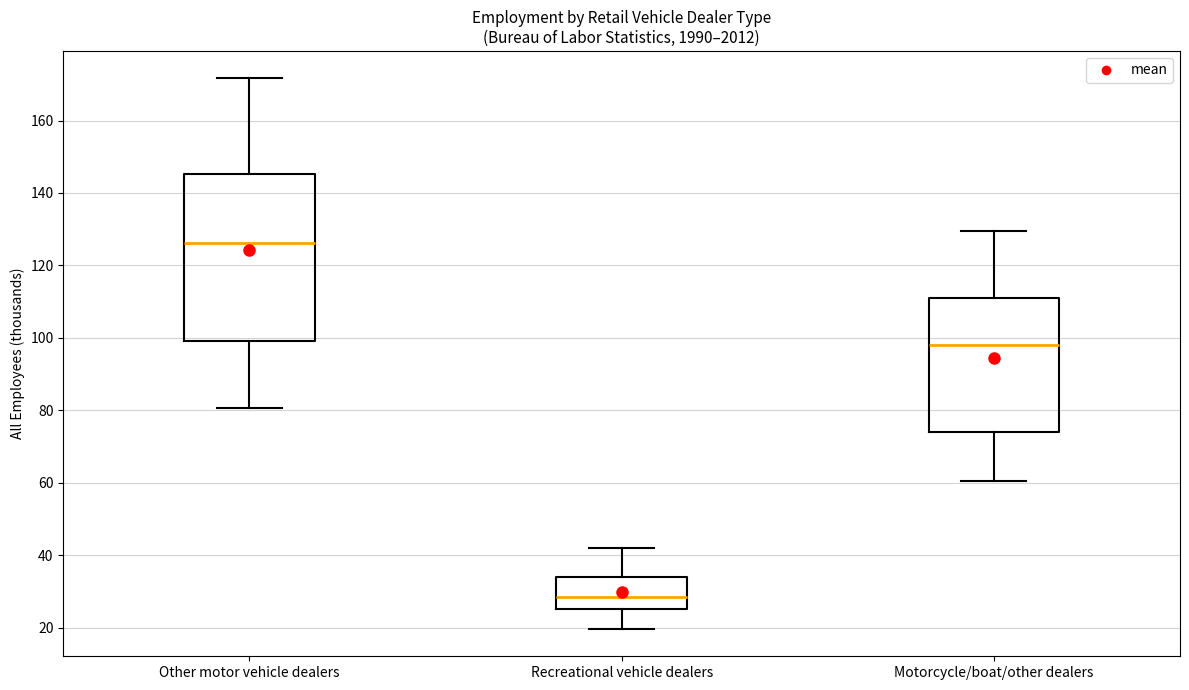

Reading left to right, transcribe this box plot: for each box, give where its median line is, the range the box spans, and where its two whiskers end, as read against the y-axis. The values are not printed on the chart, so give them approximately, as read against the axis.

Other motor vehicle dealers: median 126, box 100 to 146, whiskers 80 to 172
Recreational vehicle dealers: median 28, box 26 to 34, whiskers 20 to 42
Motorcycle/boat/other dealers: median 98, box 74 to 112, whiskers 60 to 130